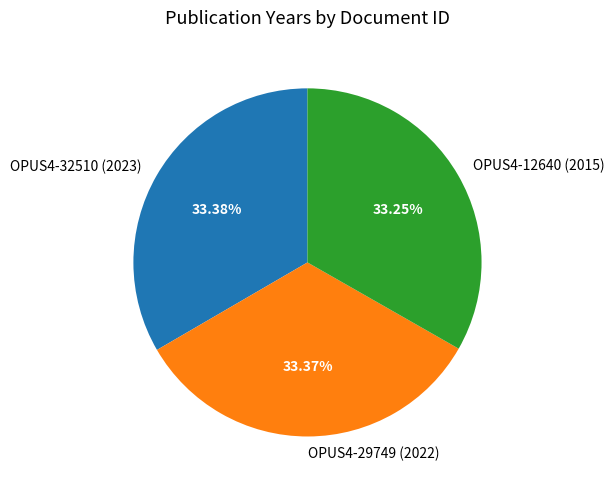

What is the ratio of the value at OPUS4-29749 (2022) to the value at OPUS4-12640 (2015)?

1.0